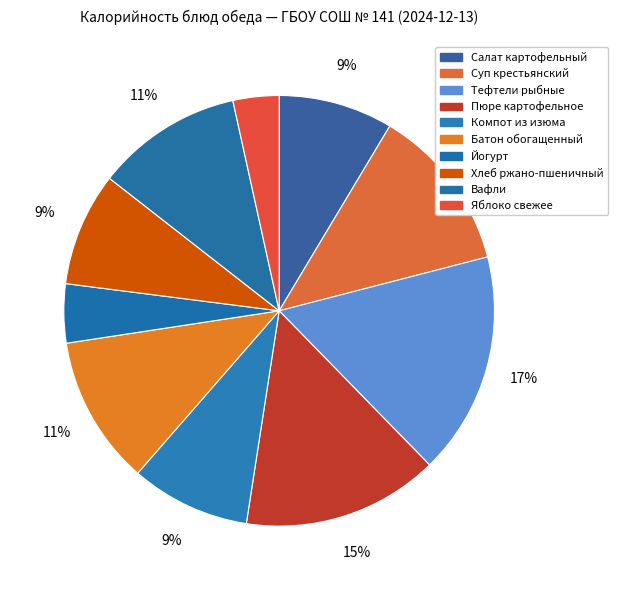

Which slice is the smallest?

Яблоко свежее